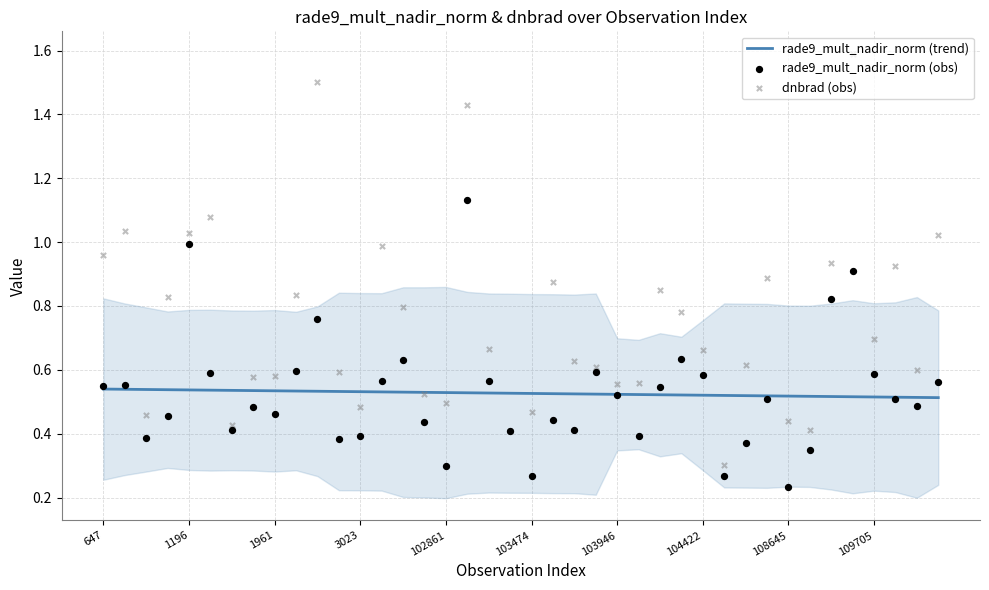

Which series has the widest spread of Y values?

dnbrad (obs)